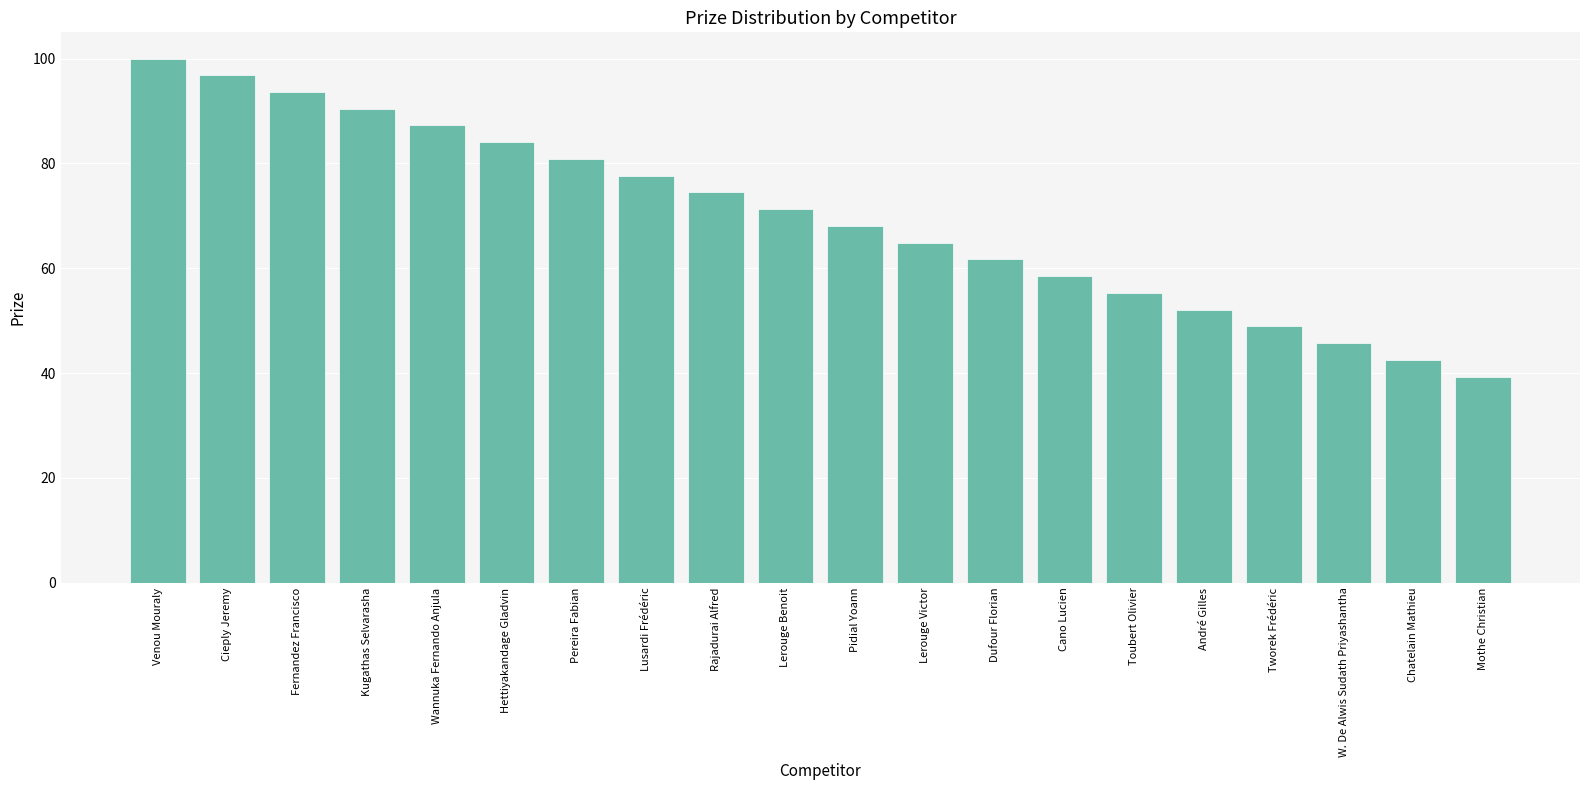

What is the difference between the values at W. De Alwis Sudath Priyashantha and Hettiyakandage Gladvin?

38.3